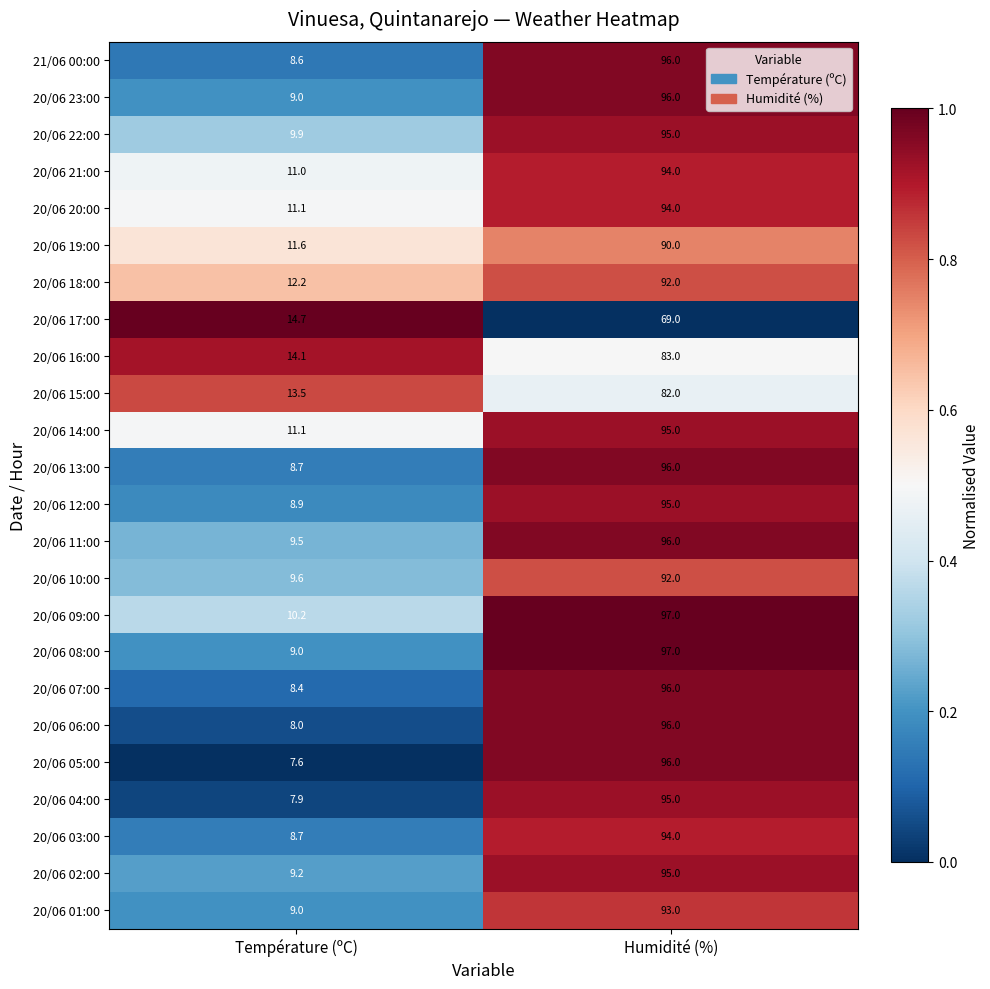

Between Température (ºC) and Humidité (%), which series saw the biggest shift?

20/06 05:00